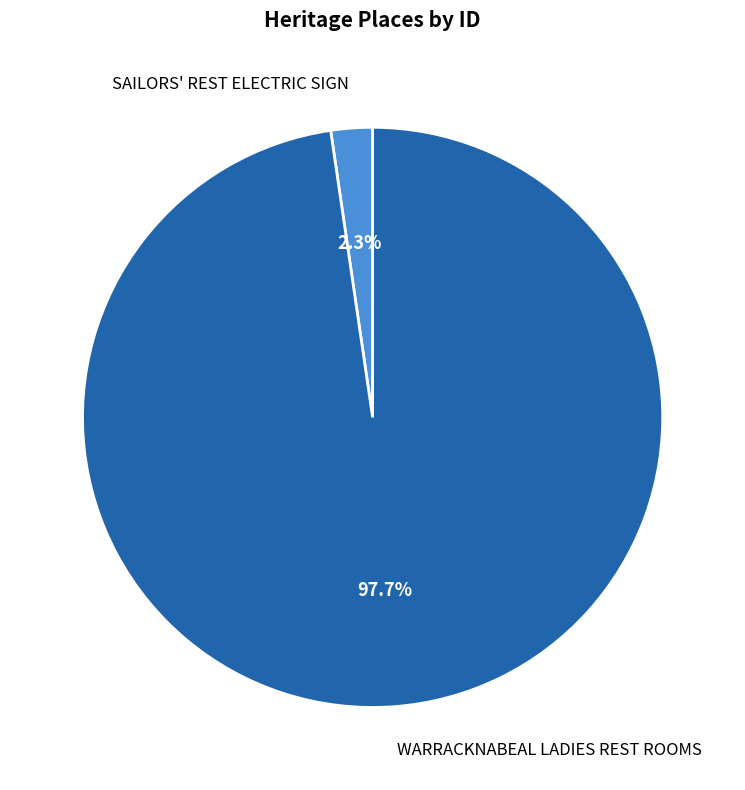

To the nearest percent, what is the difference between the largest and smallest slice percentages?

95%